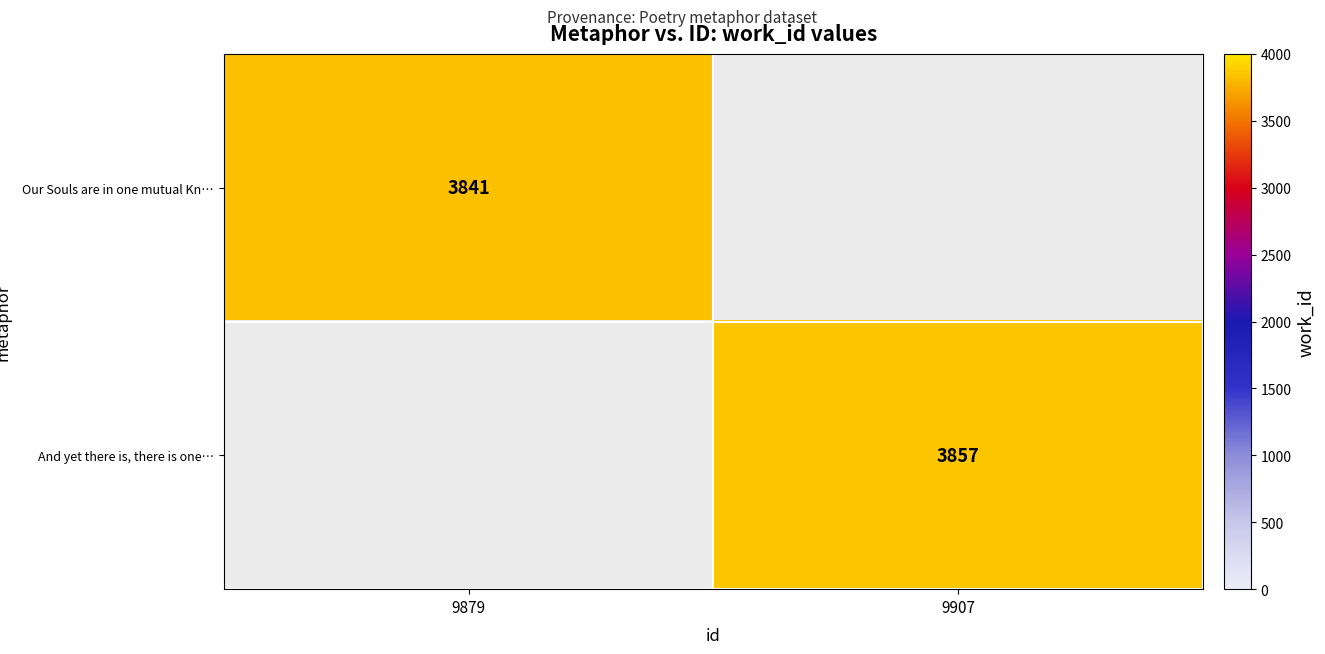

What is the greatest value displayed?

3857